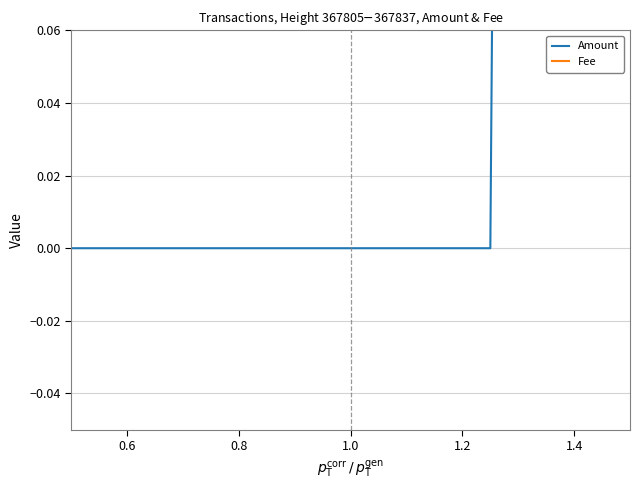

Reading left to right, transcribe all the data shown in this chart.

Amount: 0	0	0	0	5
Fee: 1	1	1	1	1